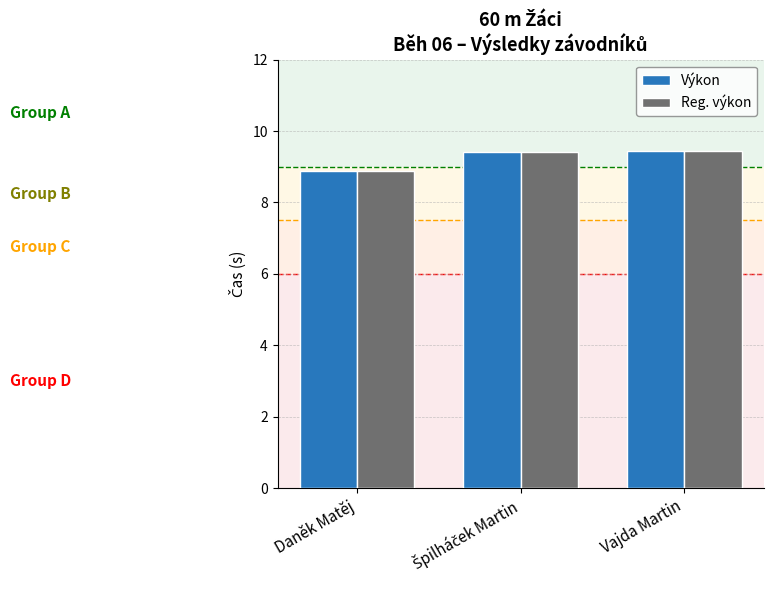

Count the number of data series in this chart.

2